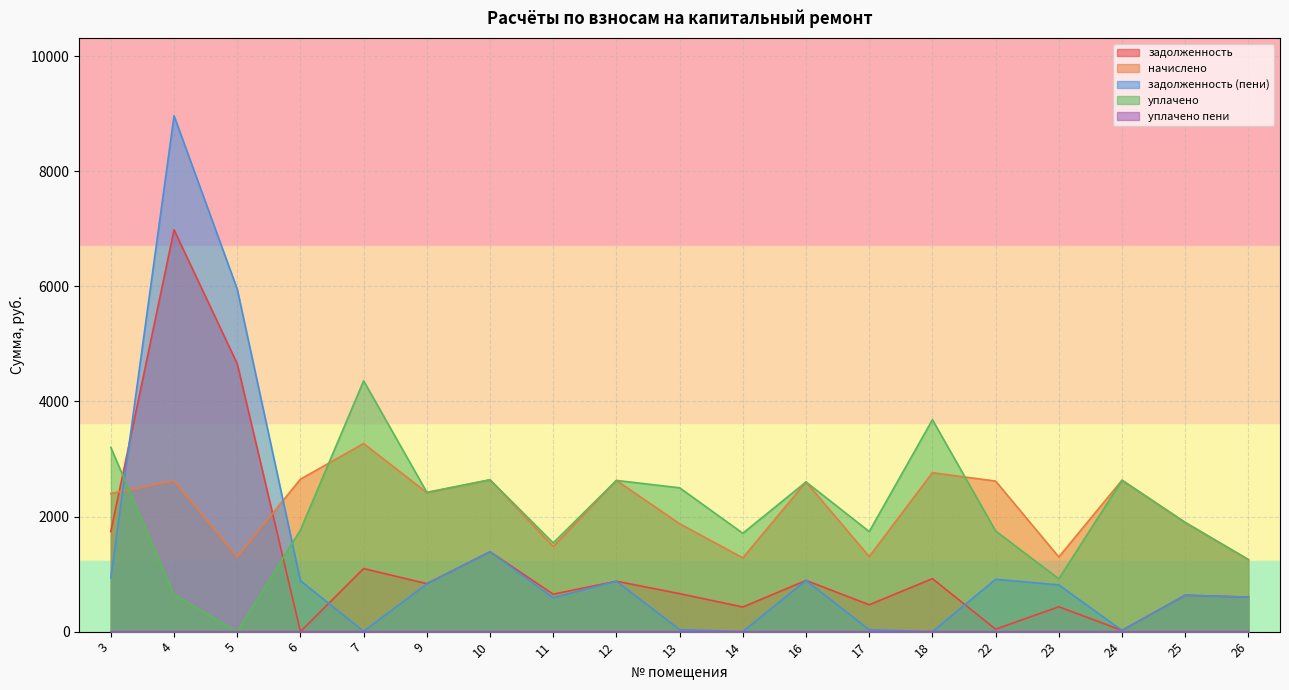

In начислено, how many points are higher than both neighbors (excluding endpoints)?

7